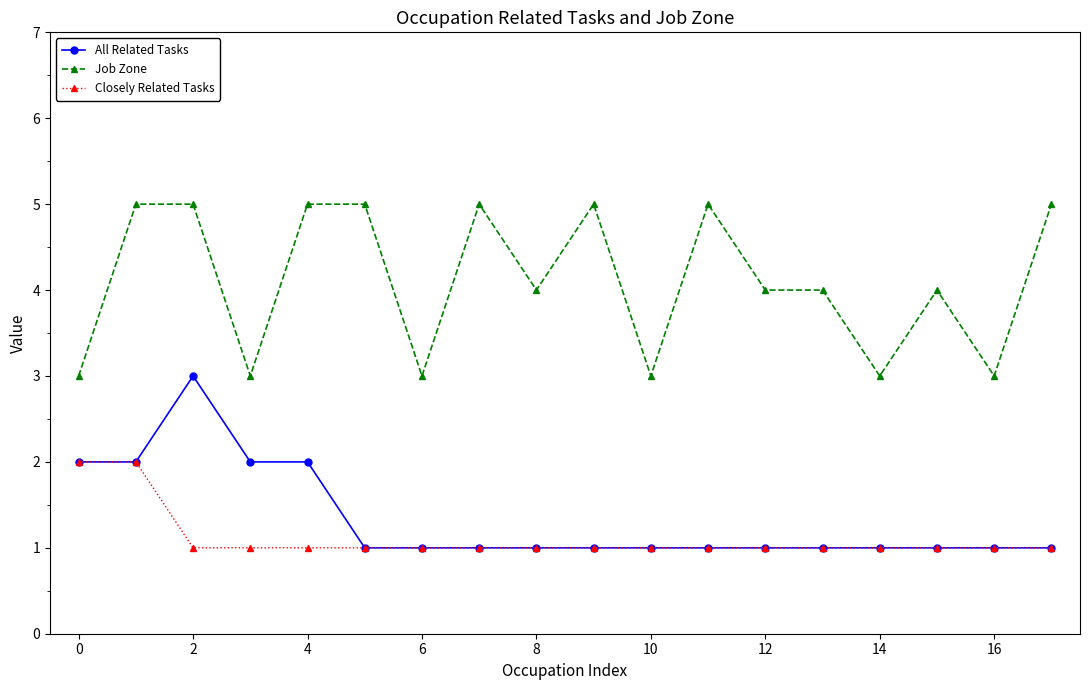

True or false: Closely Related Tasks and Job Zone cross at least once.

False